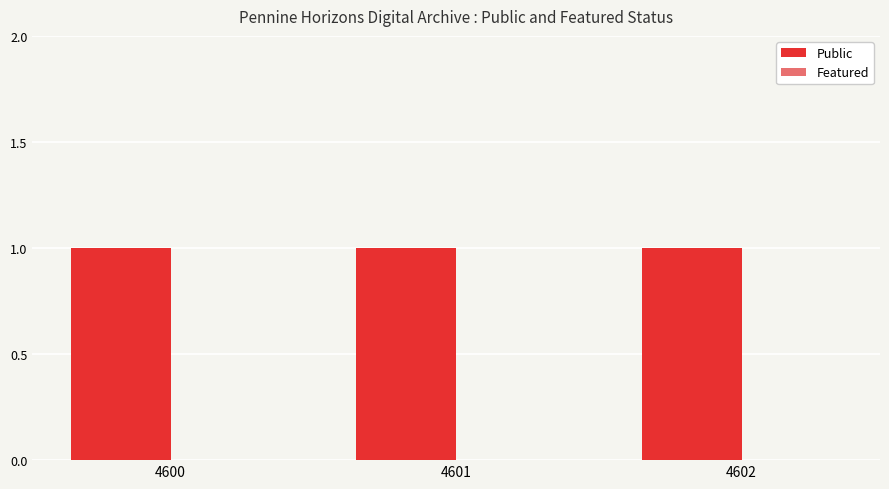

At which label does Public reach its peak?

4600